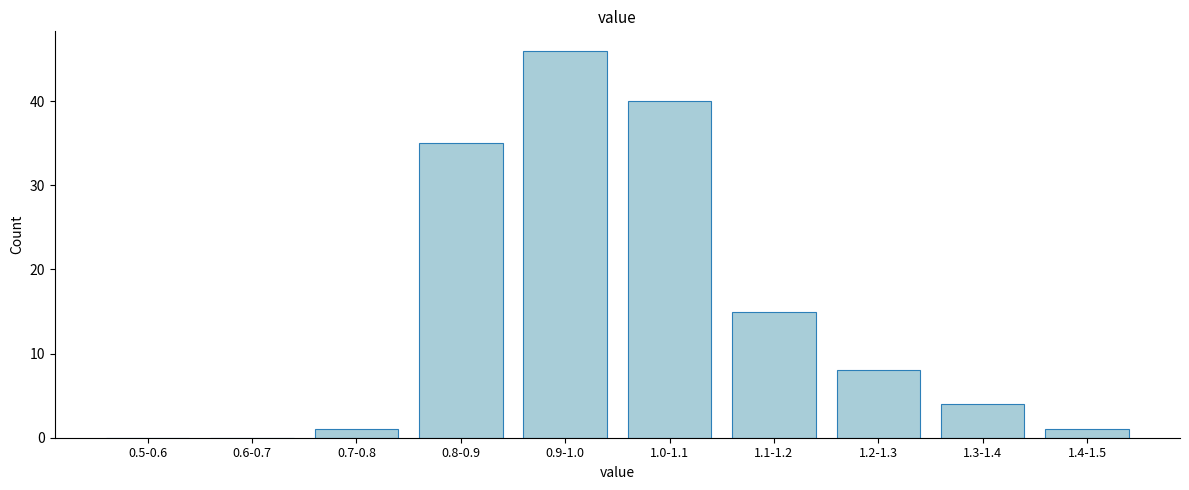

Reading right to left, list all the values displayed in this chart.

1.4-1.5=1	1.3-1.4=4	1.2-1.3=8	1.1-1.2=15	1.0-1.1=40	0.9-1.0=46	0.8-0.9=35	0.7-0.8=1	0.6-0.7=0	0.5-0.6=0